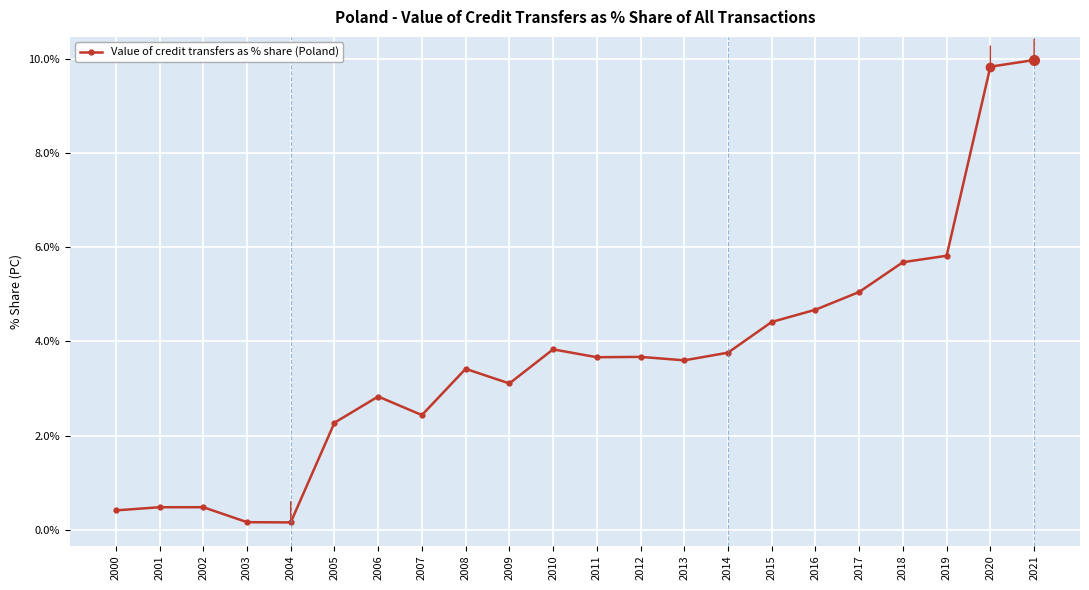

Is this an area chart (filled region under the line)?

No